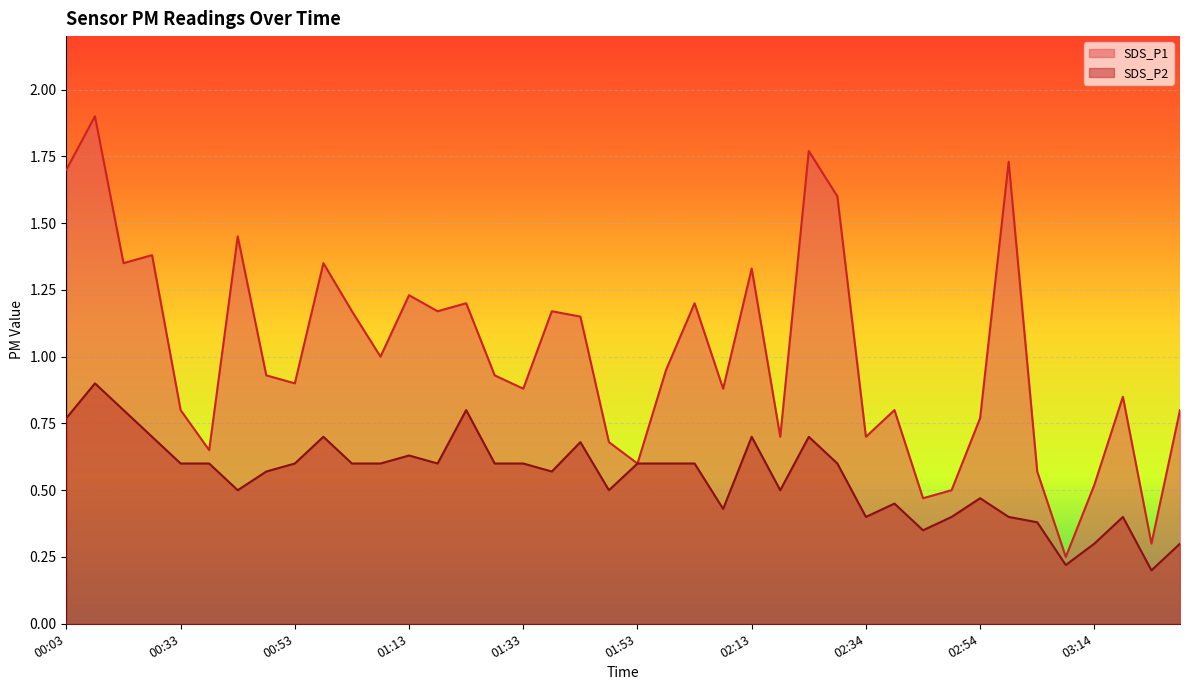

How many lines are shown in the chart?

2